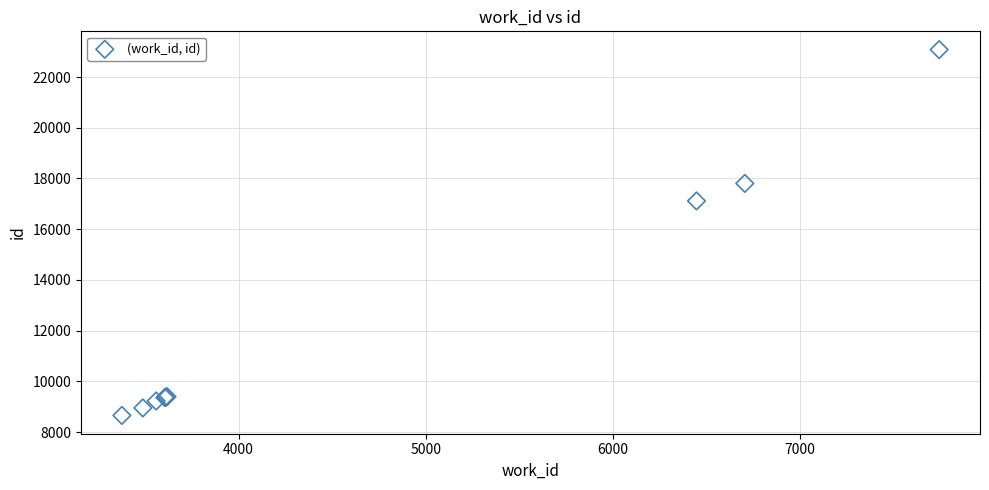

What Y value in the scatter plot is closest to 15868?

17113